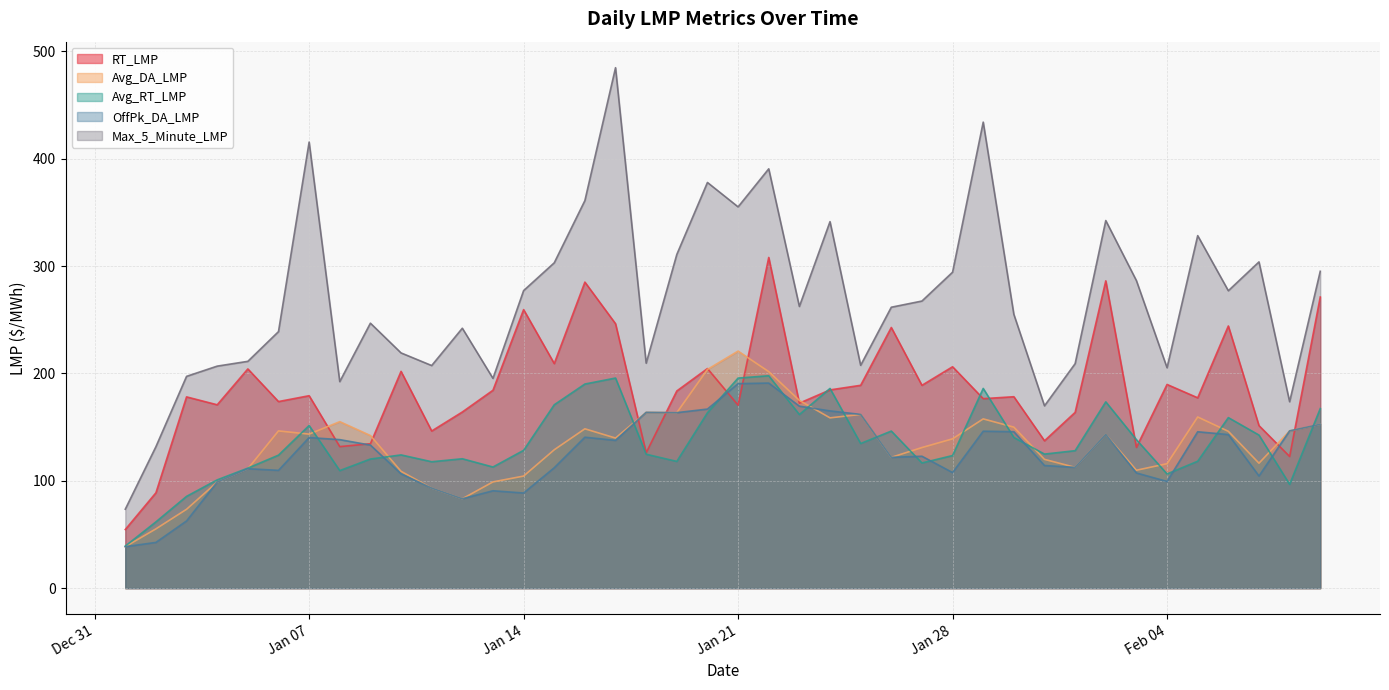

True or false: RT_LMP and Avg_RT_LMP intersect in this chart.

True